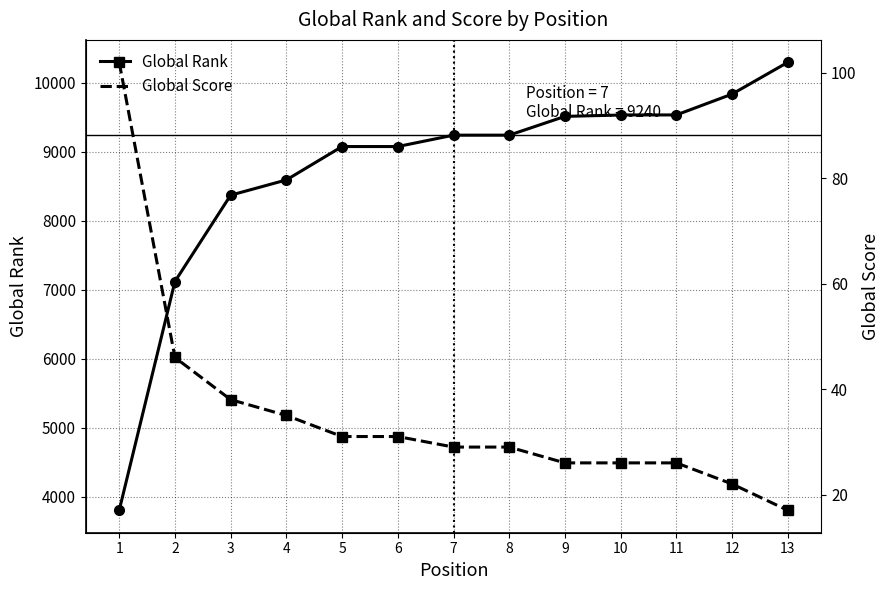

True or false: Global Rank has more than 1 interior local peaks.

False